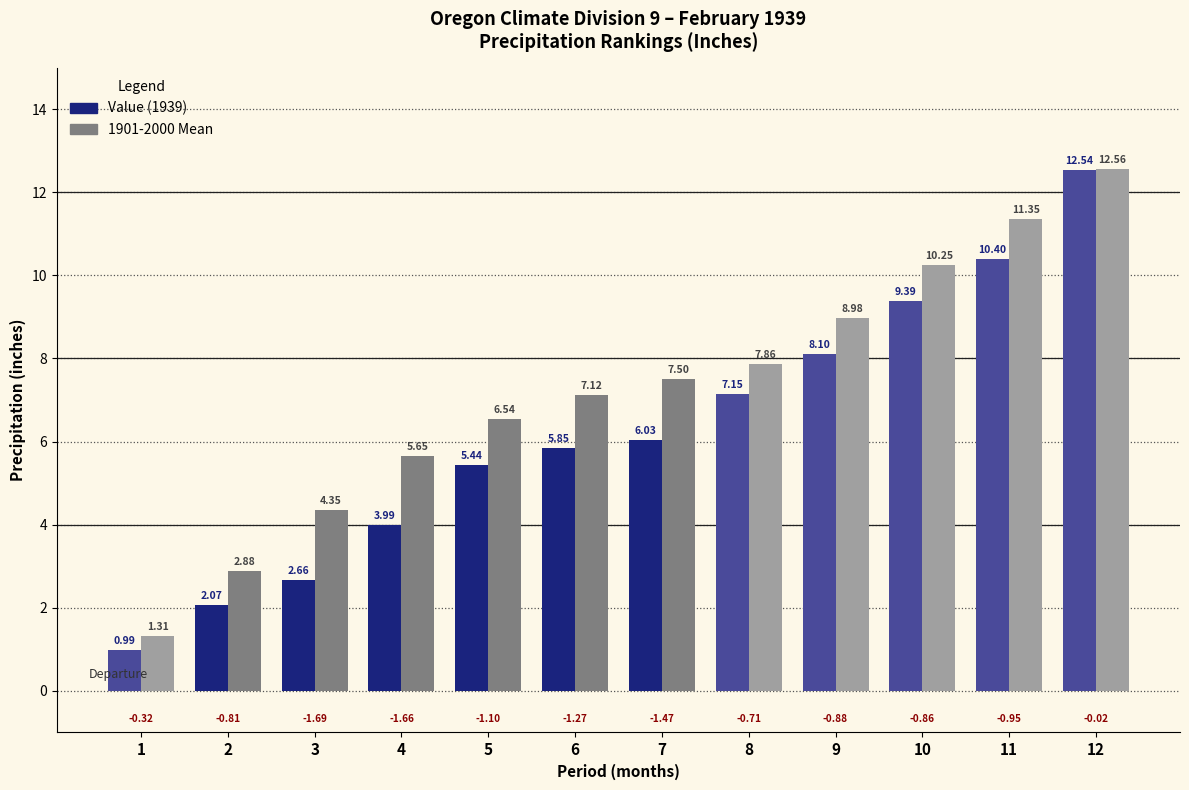

At which category does the chart reach its peak across all series?

12